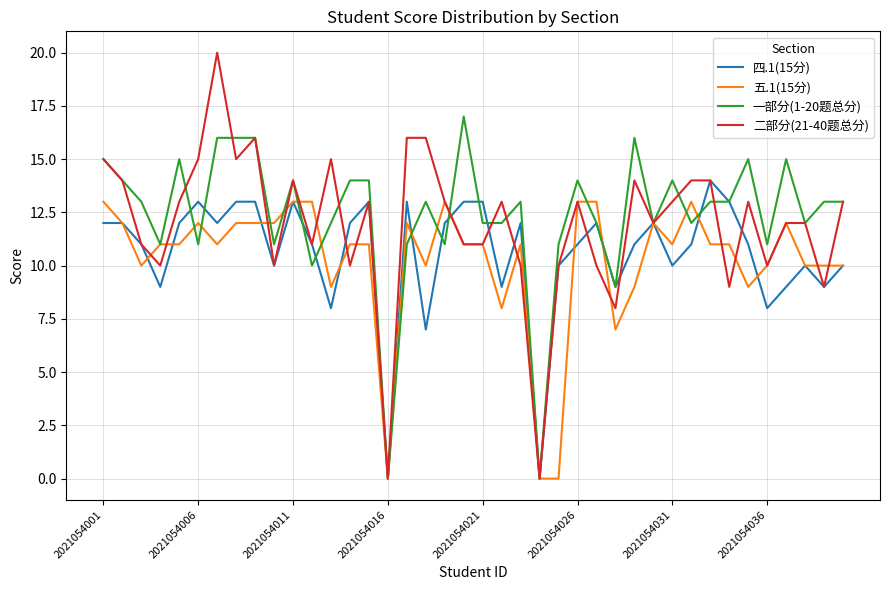

Which series has the widest spread of values?

二部分(21-40题总分)